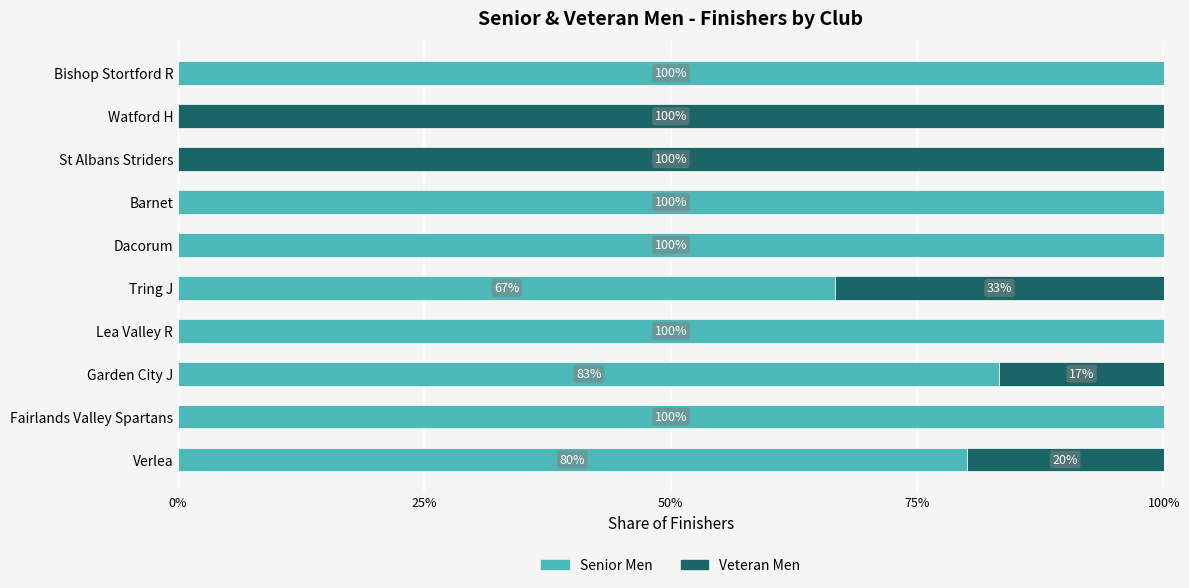

Read the Senior Men value at Bishop Stortford R.

100.0